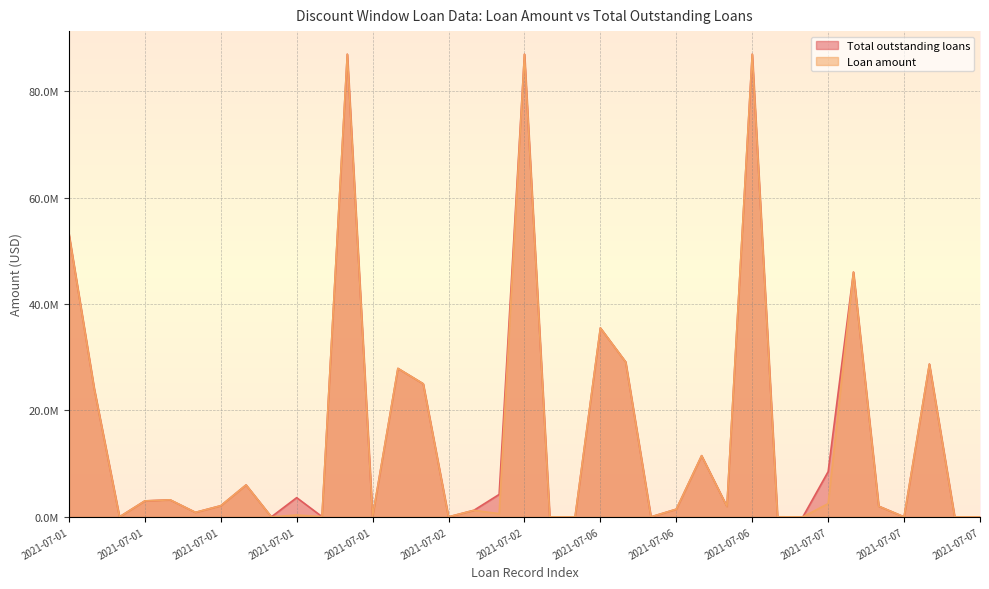

What are all the series names shown in the legend?

Total outstanding loans, Loan amount